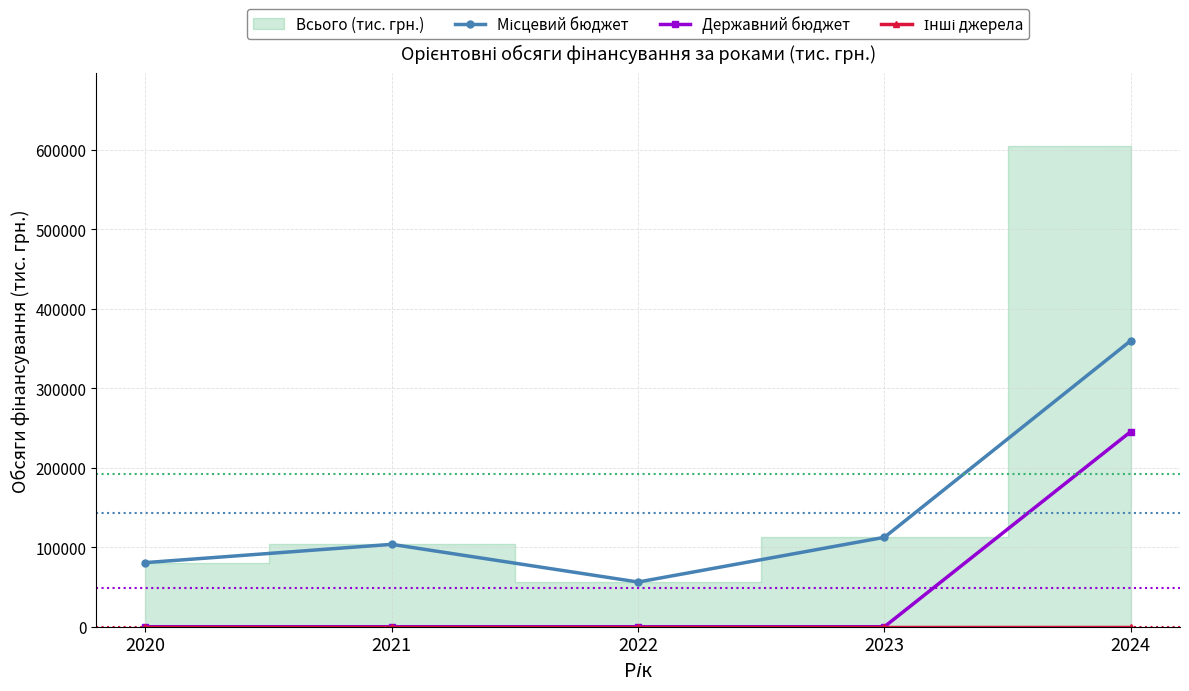

Rank the series at 2021 from highest to lowest value.

Місцевий бюджет, Державний бюджет, Інші джерела